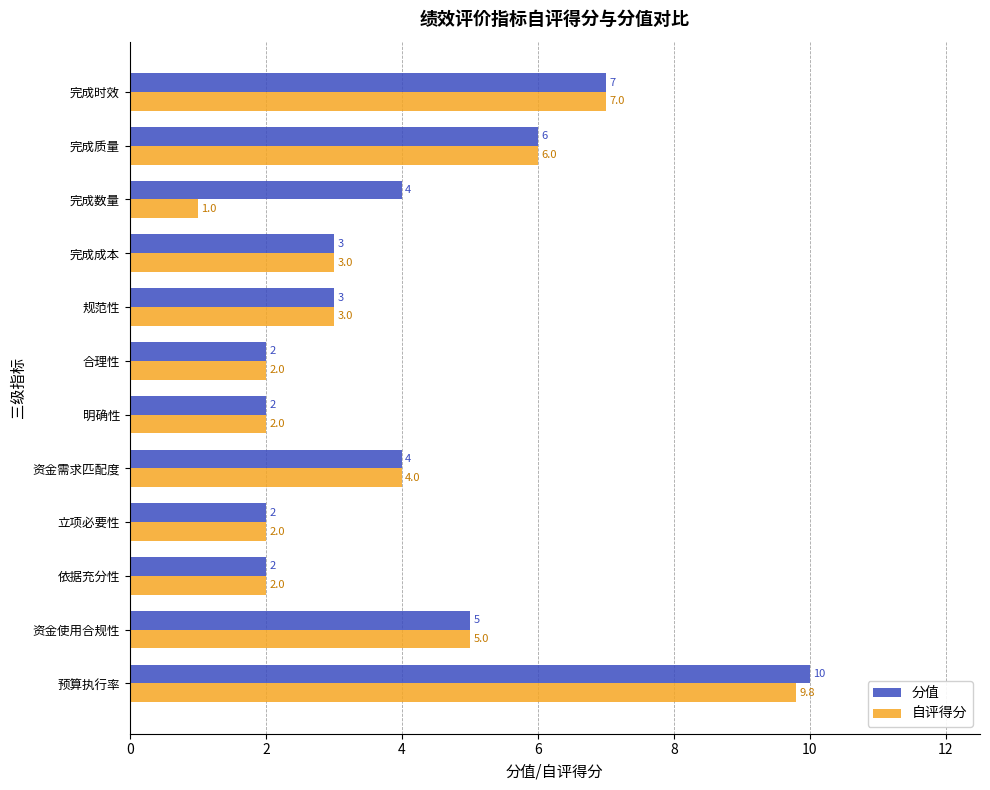

What is the sum of all 自评得分 values?

46.8